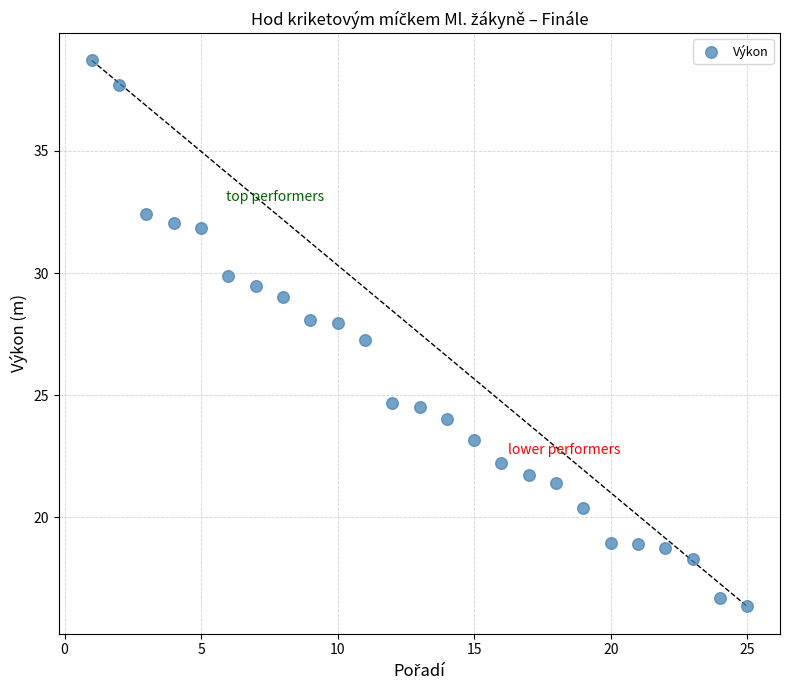

What is the range of X values (max minus min)?

24.0